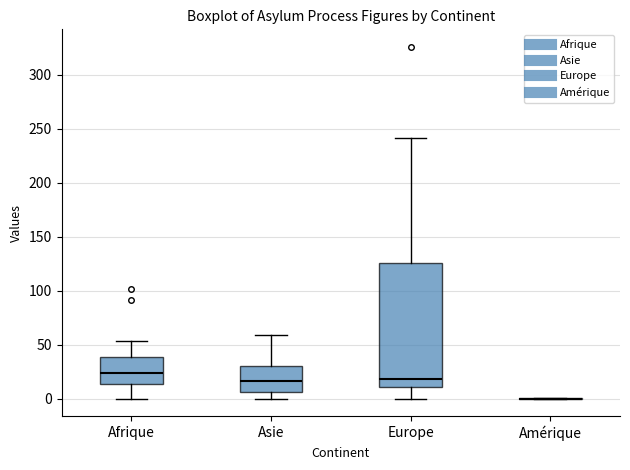

Reading left to right, read every box against the y-axis: the position of its median line, the range the box covers, and the ends of its whiskers. The values are not printed on the chart, so give them approximately, as read against the axis.

Afrique: median 25, box 15 to 40, whiskers 0 to 55
Asie: median 15, box 5 to 30, whiskers 0 to 60
Europe: median 20, box 10 to 125, whiskers 0 to 240
Amérique: box collapsed to a line at 0, whiskers 0 to 0